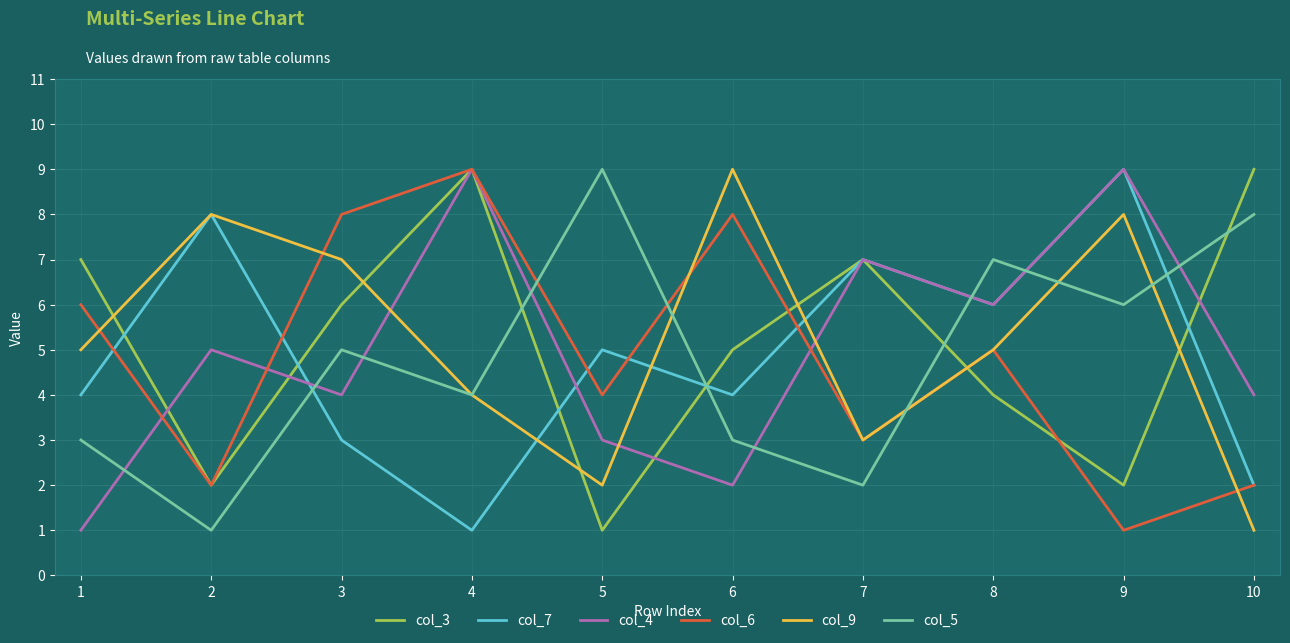

Count the col_9 values in the range 3 to 8.

7